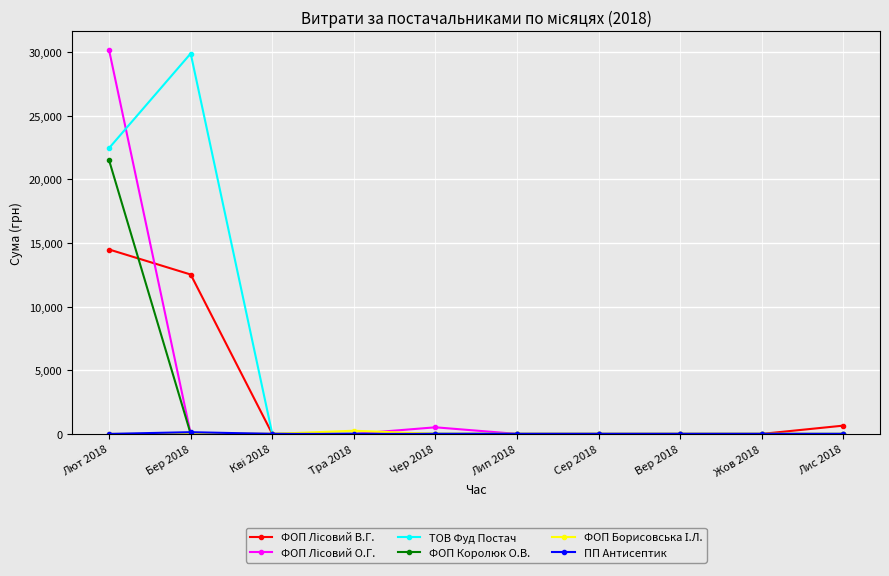

Which category has the highest value in the ТОВ Фуд Постач series?

Бер 2018